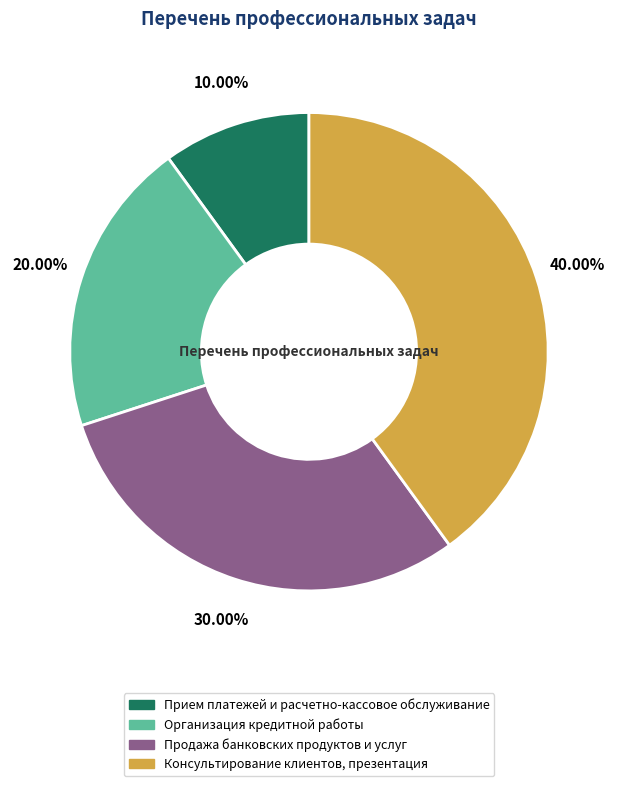

What percentage is the Прием платежей и расчетно-кассовое обслуживание slice, to the nearest percent?

10%